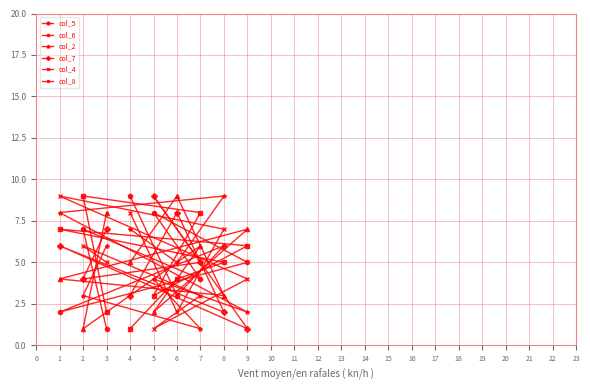

The value of col_7 at 4 is 3. True or false?

True